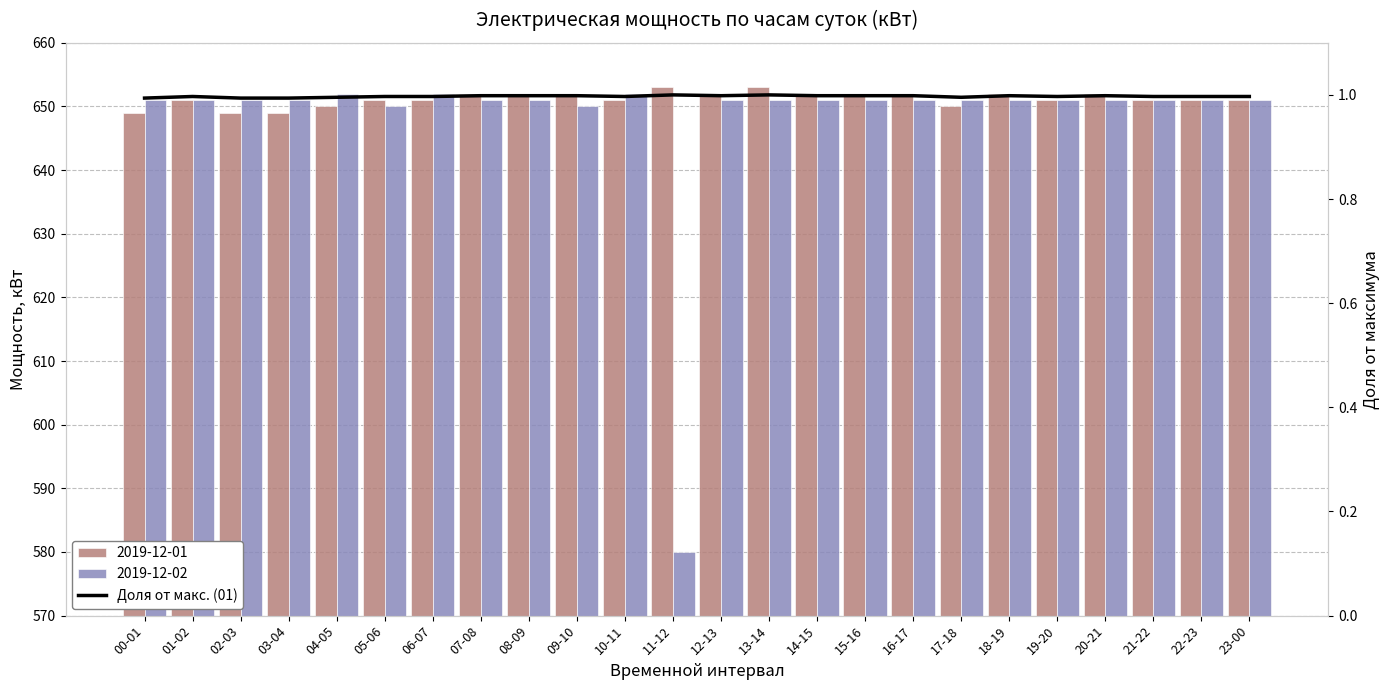

Does the chart contain any negative values?

No